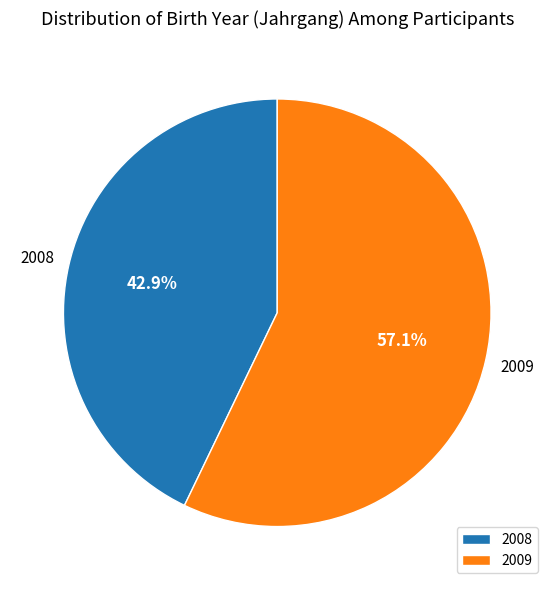

How many segments does this pie chart have?

2